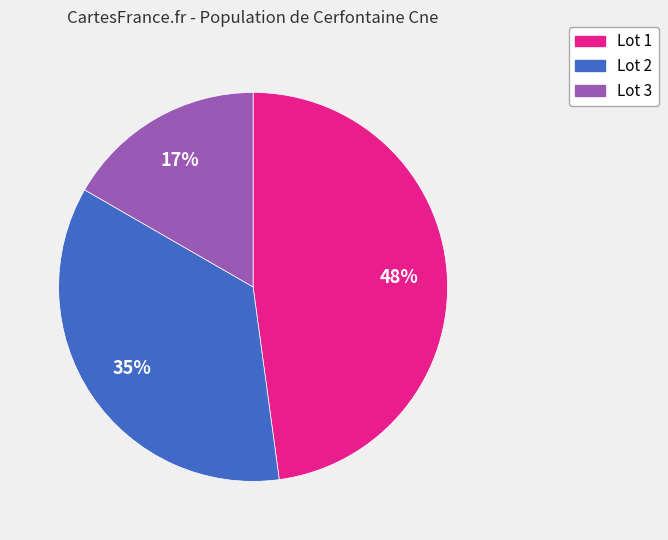

Is there a majority slice in this chart?

No